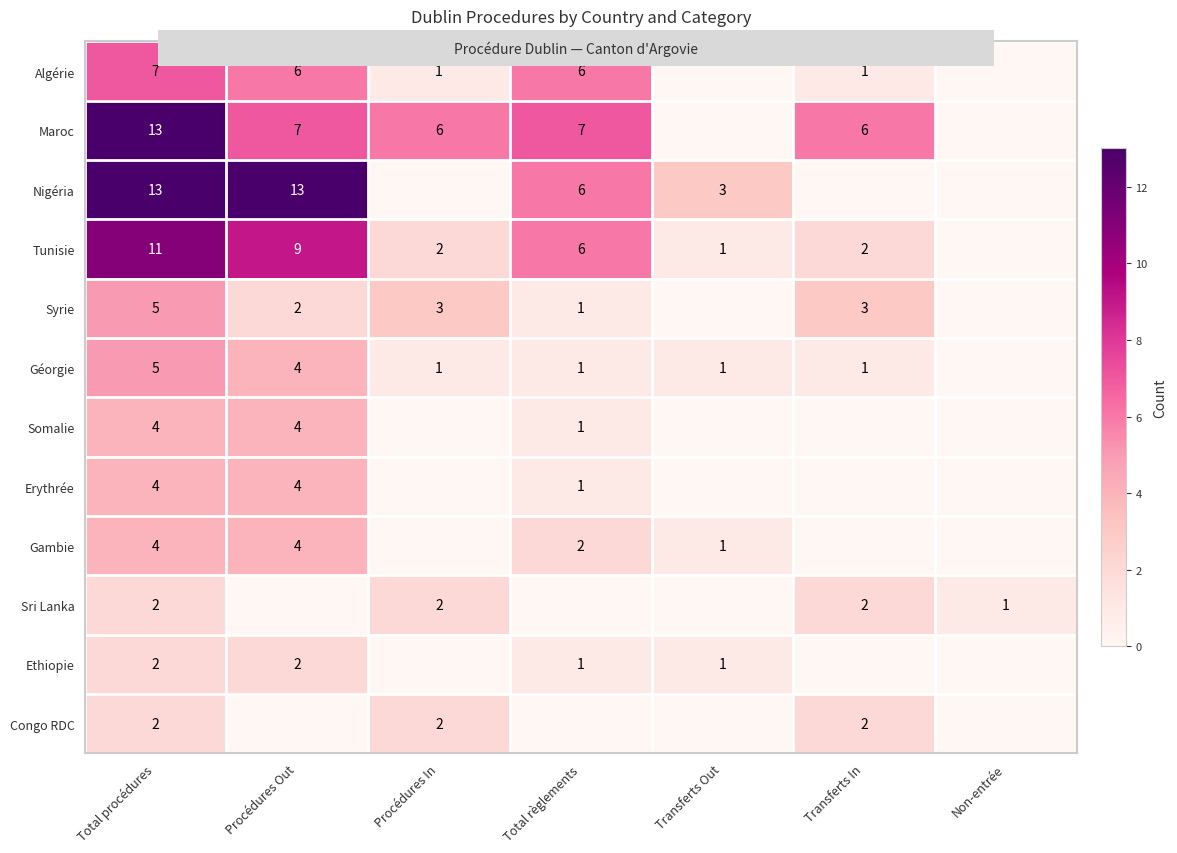

True or false: row_10 has a value of 1 at Transferts Out.

True